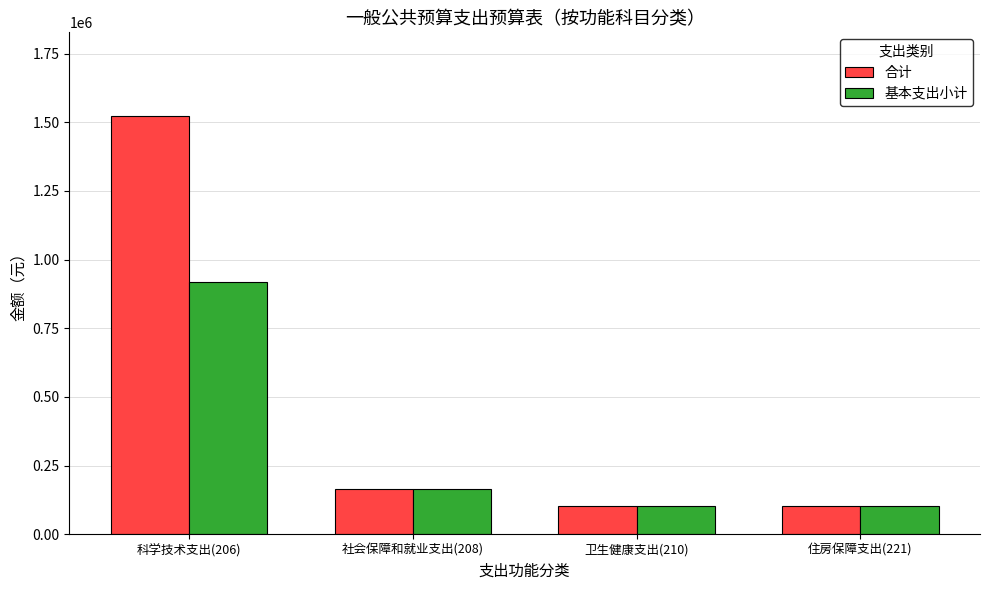

Rank the series by their maximum value, from lowest to highest.

基本支出小计, 合计